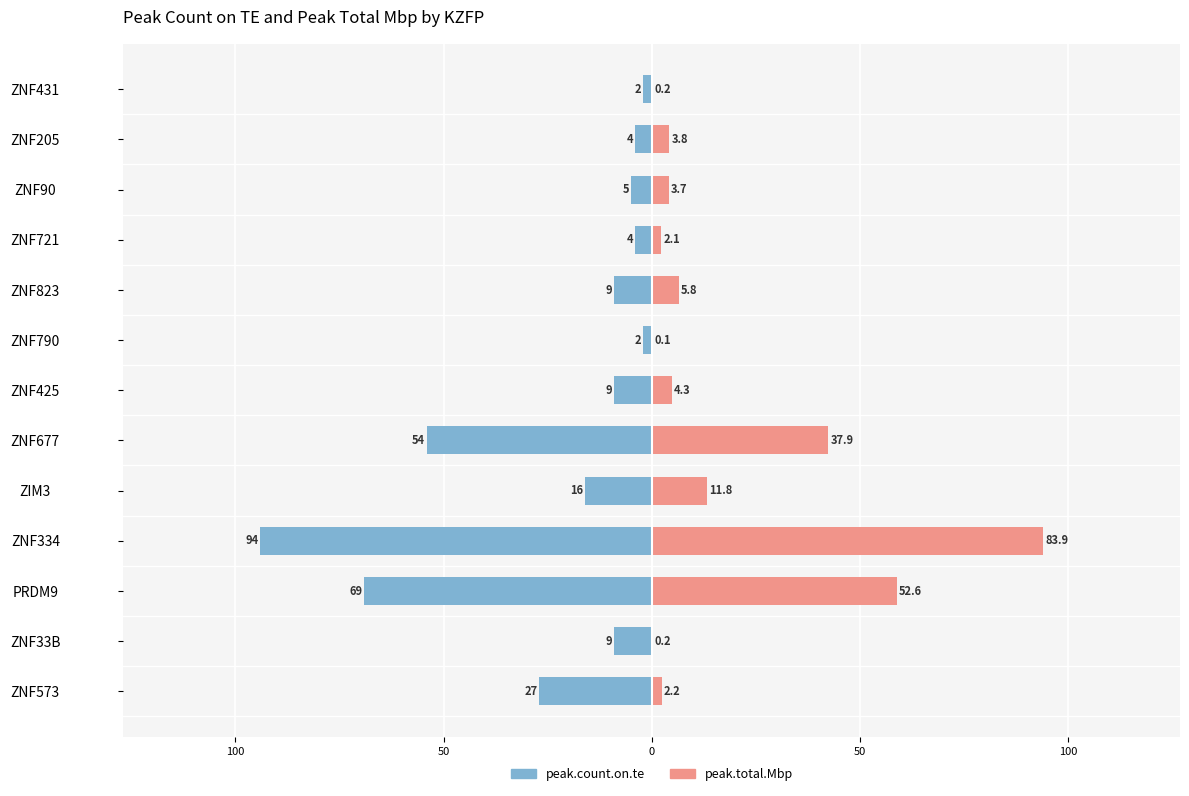

Is it true that peak.total.Mbp (scaled) equals 13.3 at ZIM3?

True